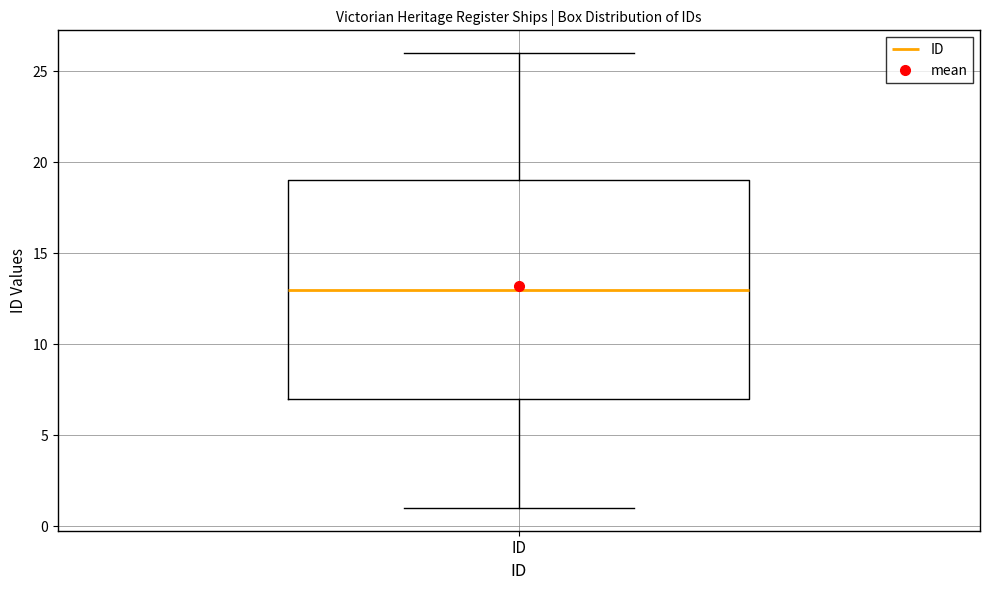

Read this box plot against the y-axis: the position of the median line, the range covered by the box, and the ends of both whiskers. The values are not printed on the chart, so give them approximately, as read against the axis.

median 13, box 7 to 19, whiskers 1 to 26